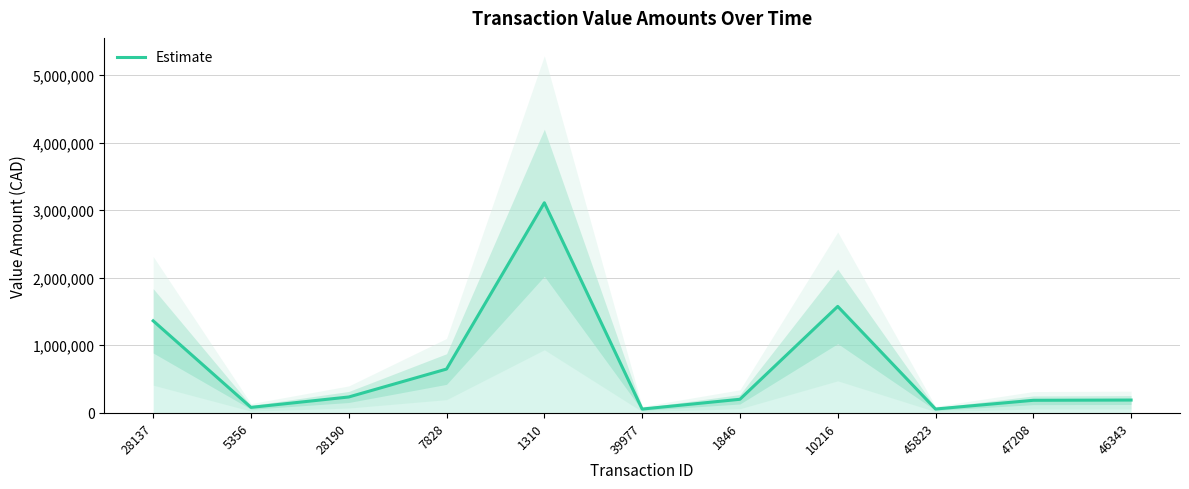

What is the value of the 11th point from the left?

188565.7